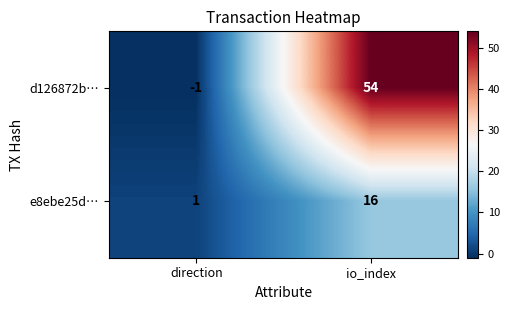

Which category has the lowest value across all series?

direction